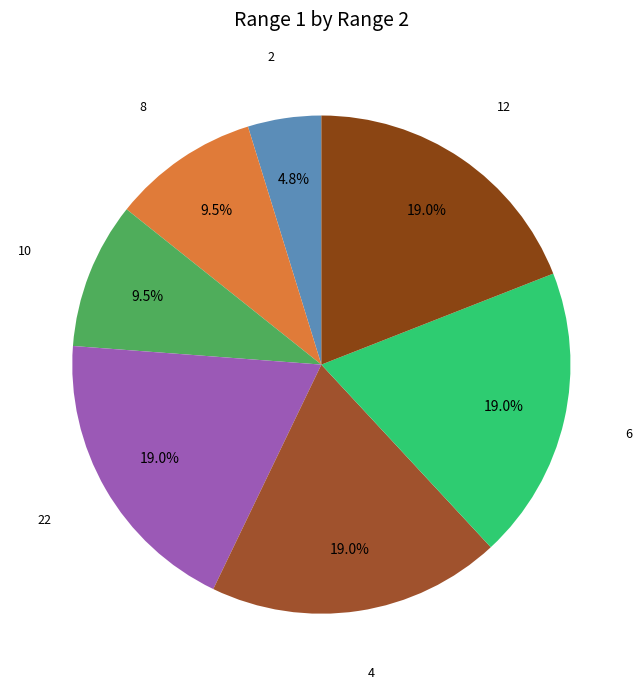

Count the number of slices in the pie.

7